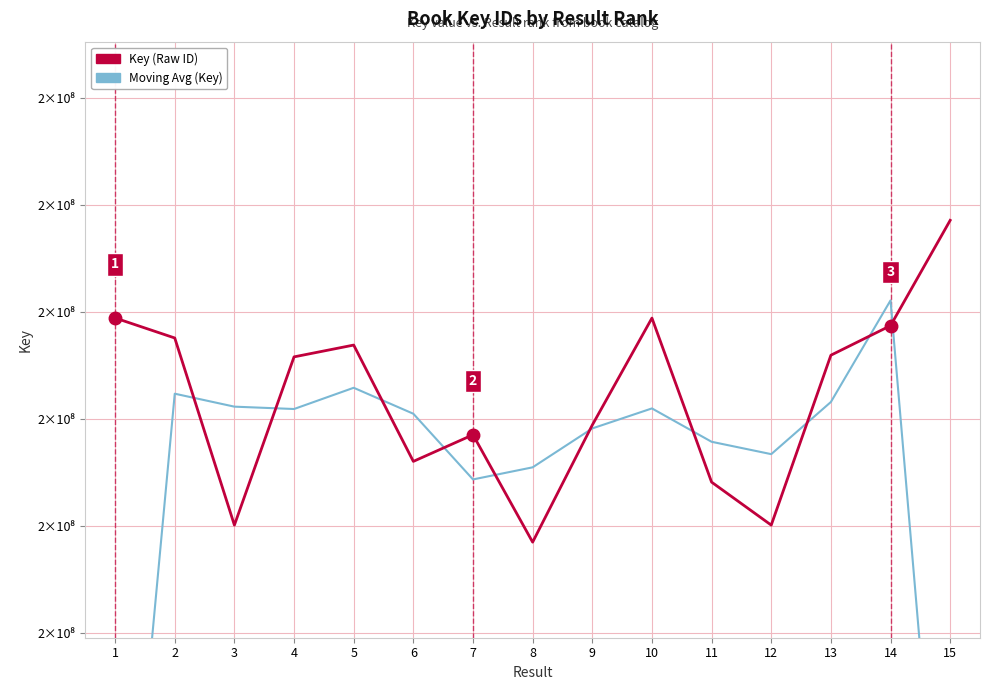

How many data points in Moving Average (Key) are above 190510498?

8